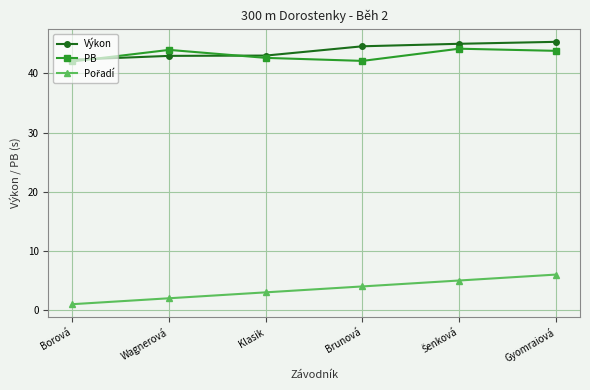

How many interior local valleys does the PB series have?

1